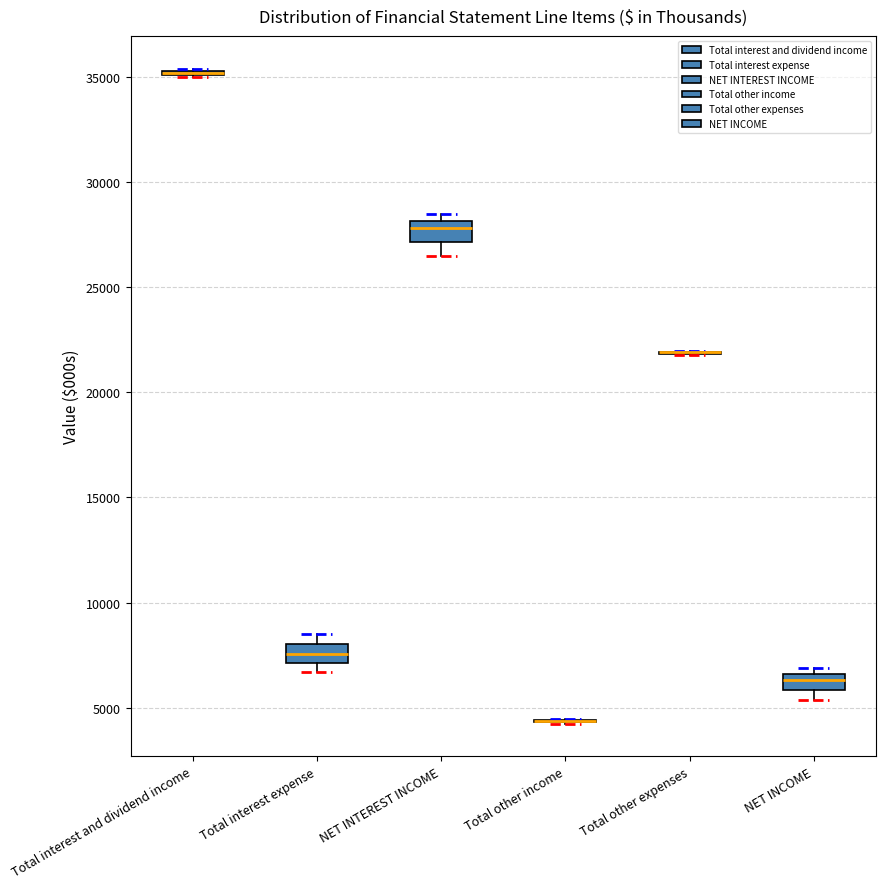

Where is the lower edge of the box for Total interest expense on the y-axis? The values are not printed on the chart, so give them approximately, as read against the axis.

7000